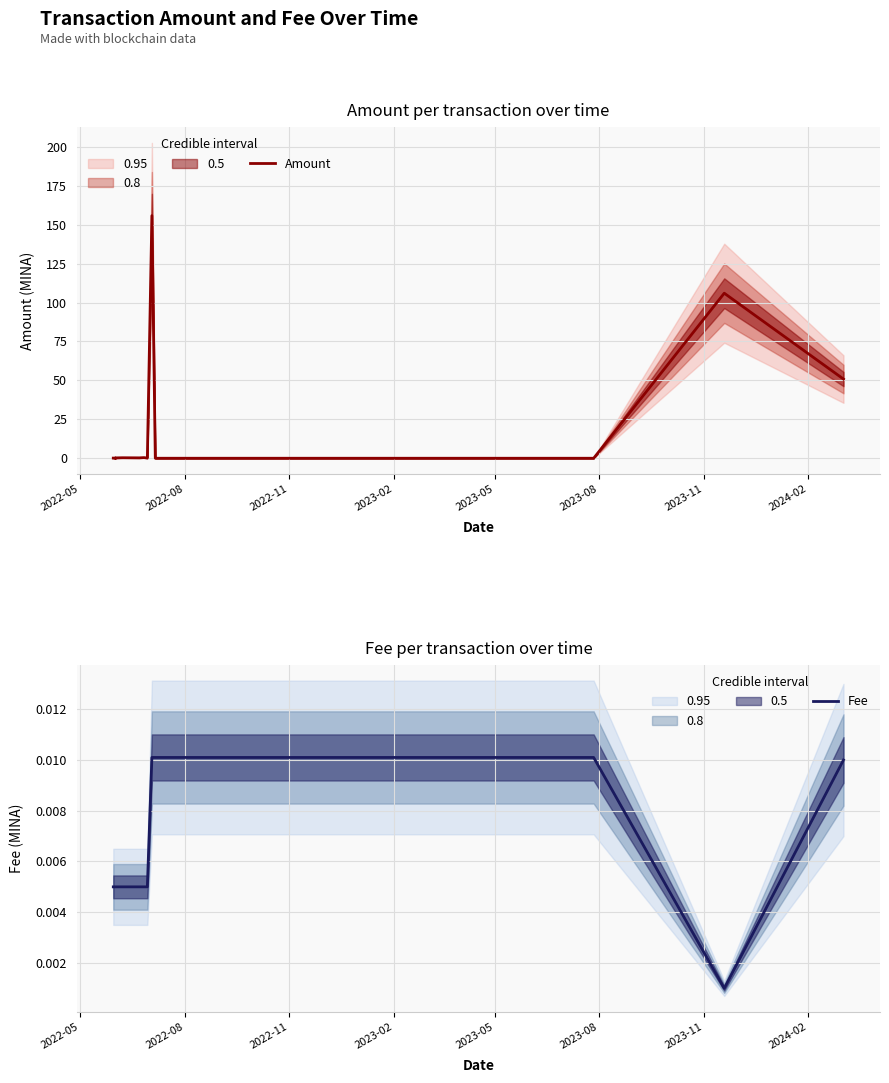

Reading right to left, extract all data points from this chart.

Amount: 50.8	106.0	0.0	0.0	0.0	0.0	155.8	0.1	0.4	0.3	0.3	0.2	0.1	0.1	0.1	0.1	0.1
Fee: 0.0	0.0	0.0	0.0	0.0	0.0	0.0	0.0	0.0	0.0	0.0	0.0	0.0	0.0	0.0	0.0	0.0